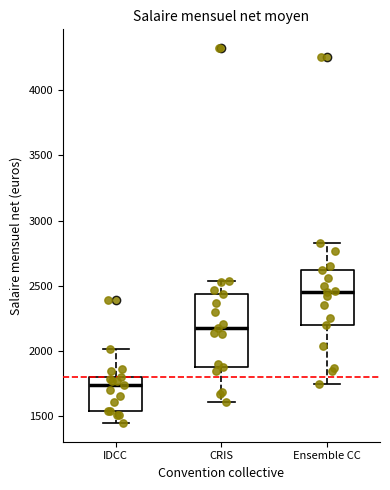

Where is the upper edge of the box for Ensemble CC on the y-axis? The values are not printed on the chart, so give them approximately, as read against the axis.

2600